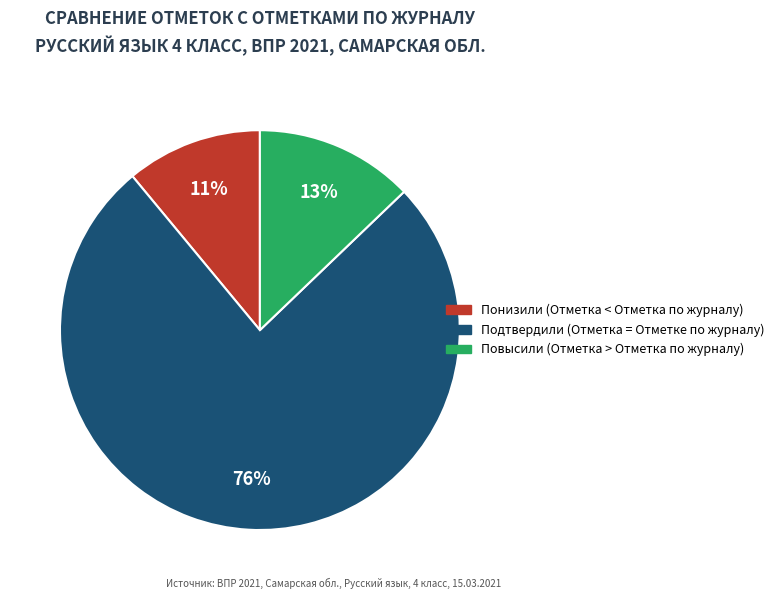

What percentage is the Подтвердили (Отметка = Отметке по журналу) slice, to the nearest percent?

76%